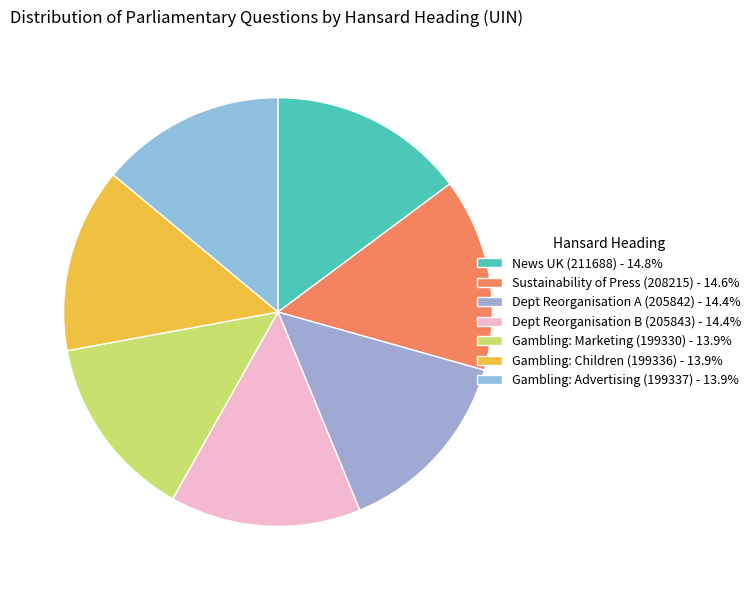

Count the number of slices in the pie.

7